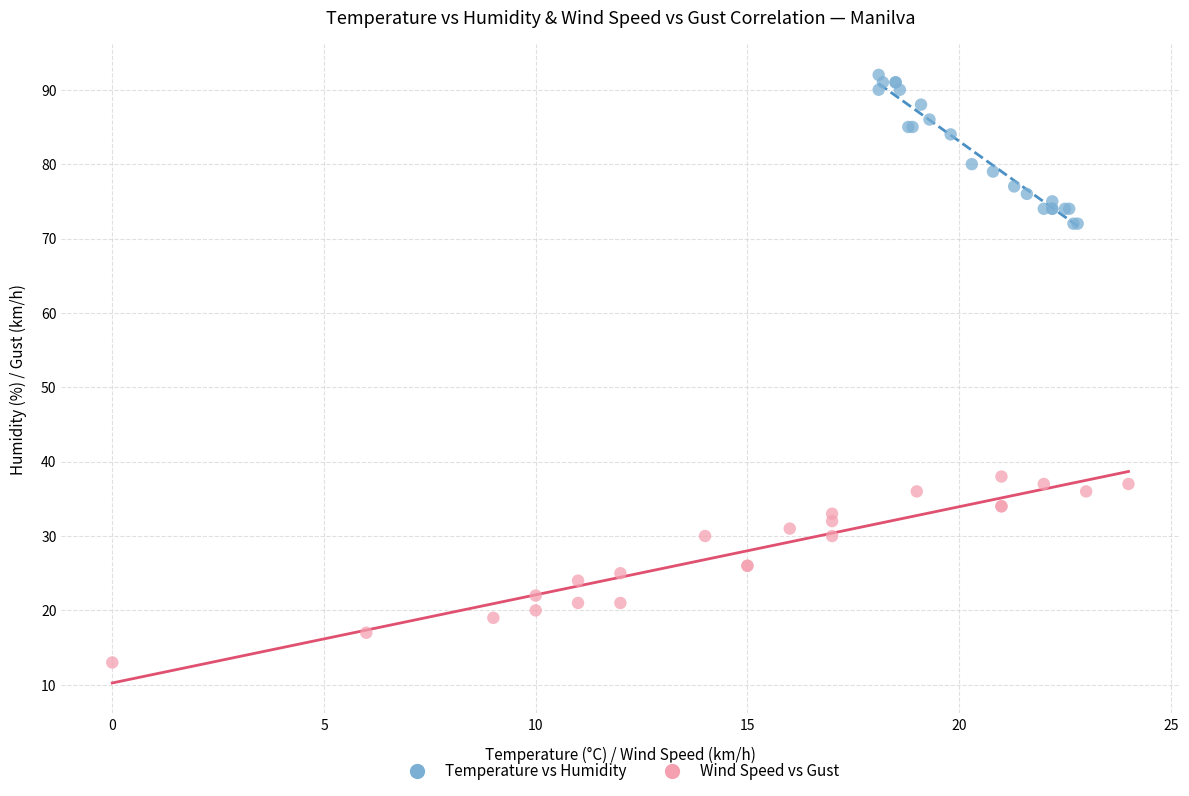

Which series reaches the maximum Y coordinate?

Temperature vs Humidity